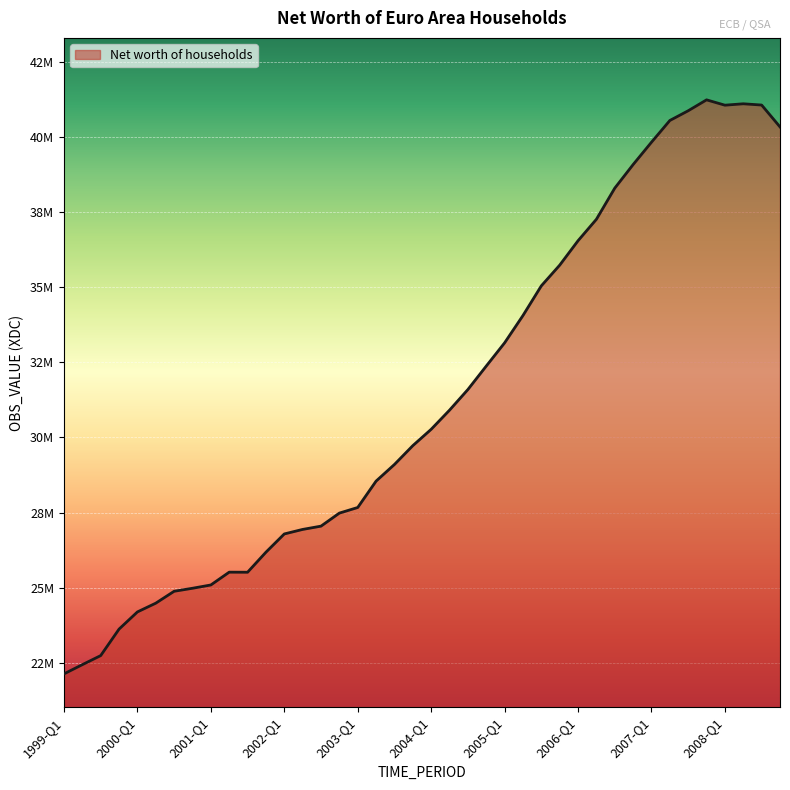

Does the chart have visible grid lines?

Yes